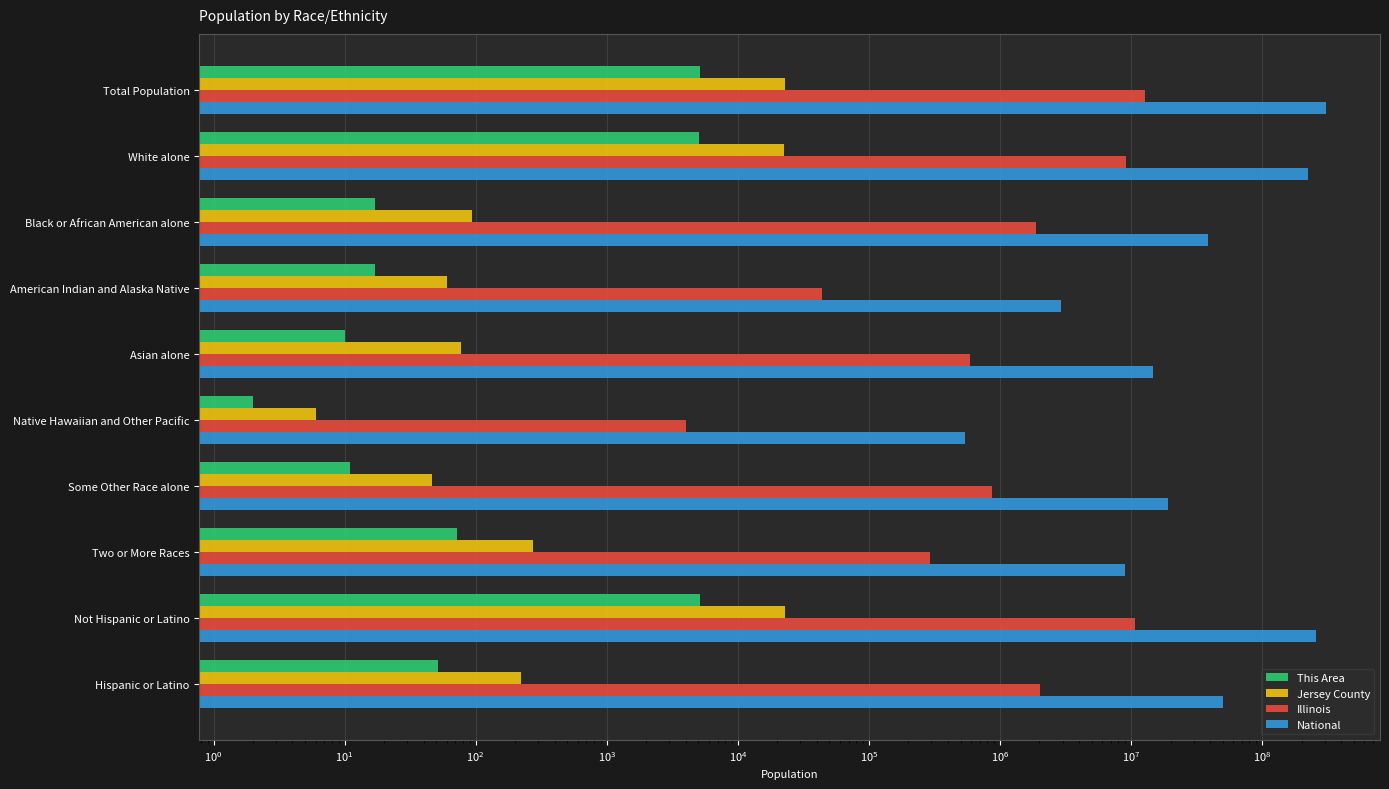

What is the greatest value displayed?

308745538